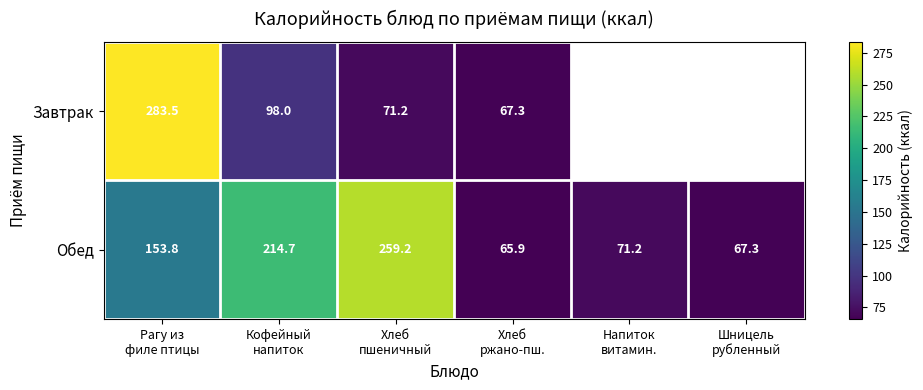

At Хлеб
пшеничный, list the series in order from largest to smallest.

Обед, Завтрак